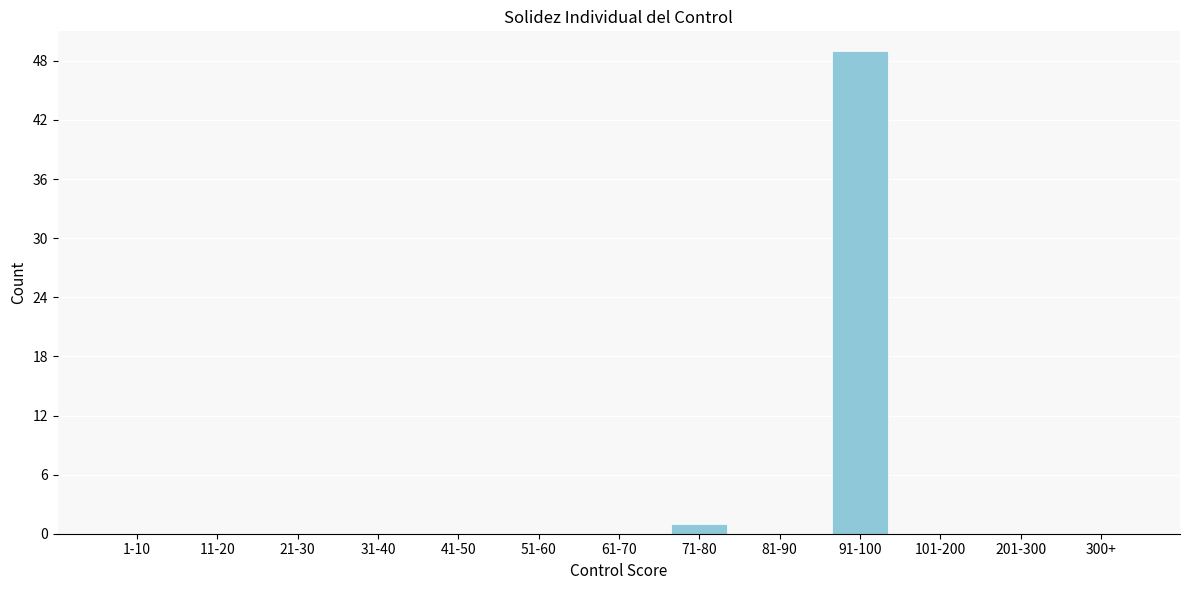

Reading left to right, transcribe all the data shown in this chart.

1-10=0	11-20=0	21-30=0	31-40=0	41-50=0	51-60=0	61-70=0	71-80=1	81-90=0	91-100=49	101-200=0	201-300=0	300+=0